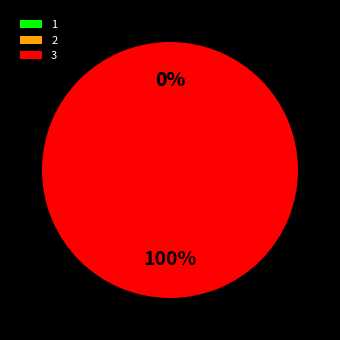

True or false: 3 accounts for 86% of the total.

False